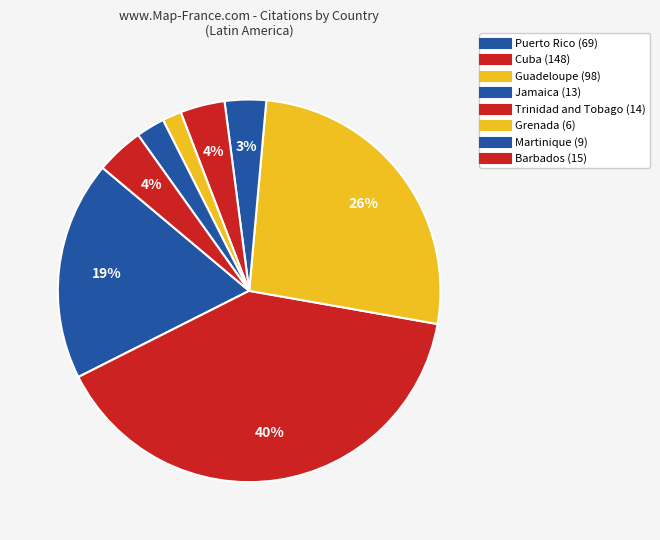

Approximately how many times larger is the value at Trinidad and Tobago compared to Martinique?

1.6